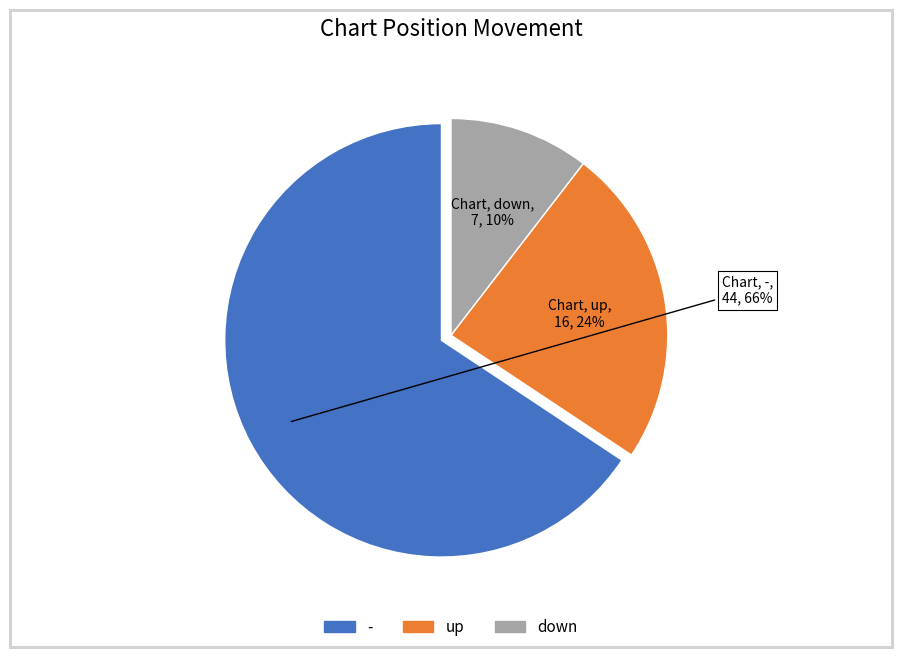

Which slice represents more than half of the pie?

-